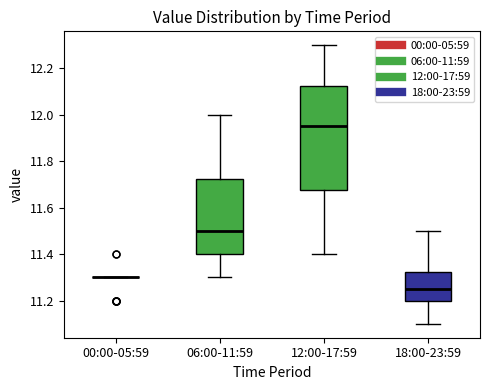

Reading left to right, read every box against the y-axis: the position of its median line, the range the box covers, and the ends of its whiskers. The values are not printed on the chart, so give them approximately, as read against the axis.

00:00-05:59: box collapsed to a line at 11.30, whiskers 11.30 to 11.30
06:00-11:59: median 11.50, box 11.40 to 11.72, whiskers 11.30 to 12.00
12:00-17:59: median 11.96, box 11.68 to 12.12, whiskers 11.40 to 12.30
18:00-23:59: median 11.26, box 11.20 to 11.32, whiskers 11.10 to 11.50